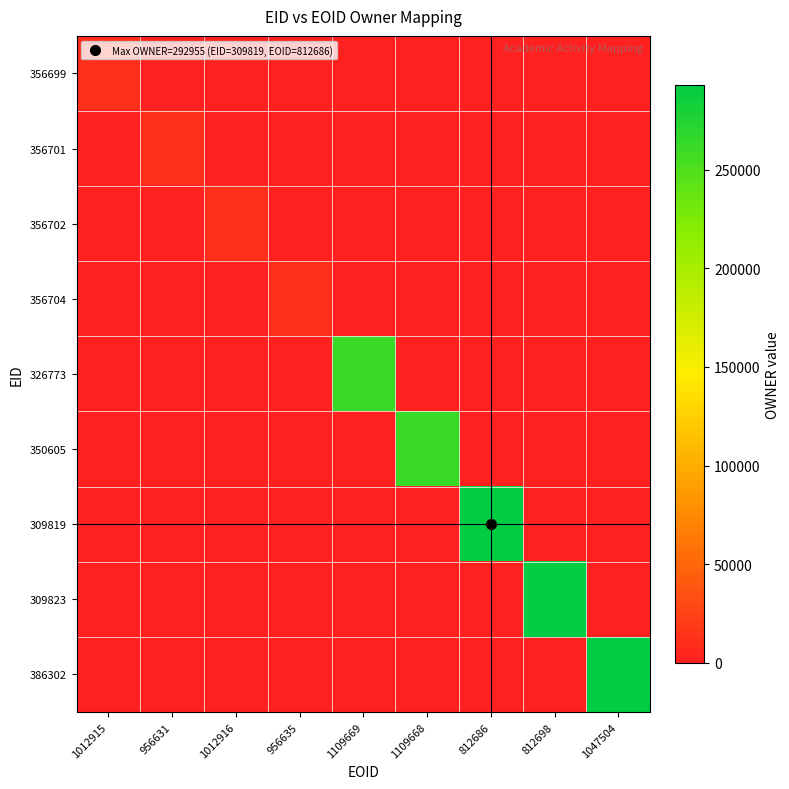

What is the difference between the highest and lowest values at 1012916?

10653